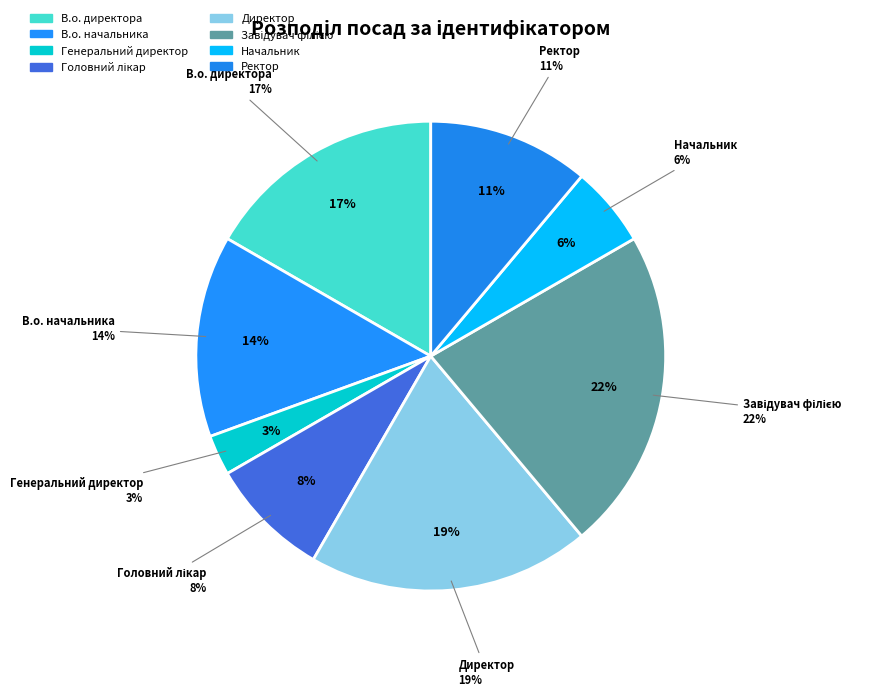

To the nearest percent, what percentage of the pie is Головний лікар?

8%